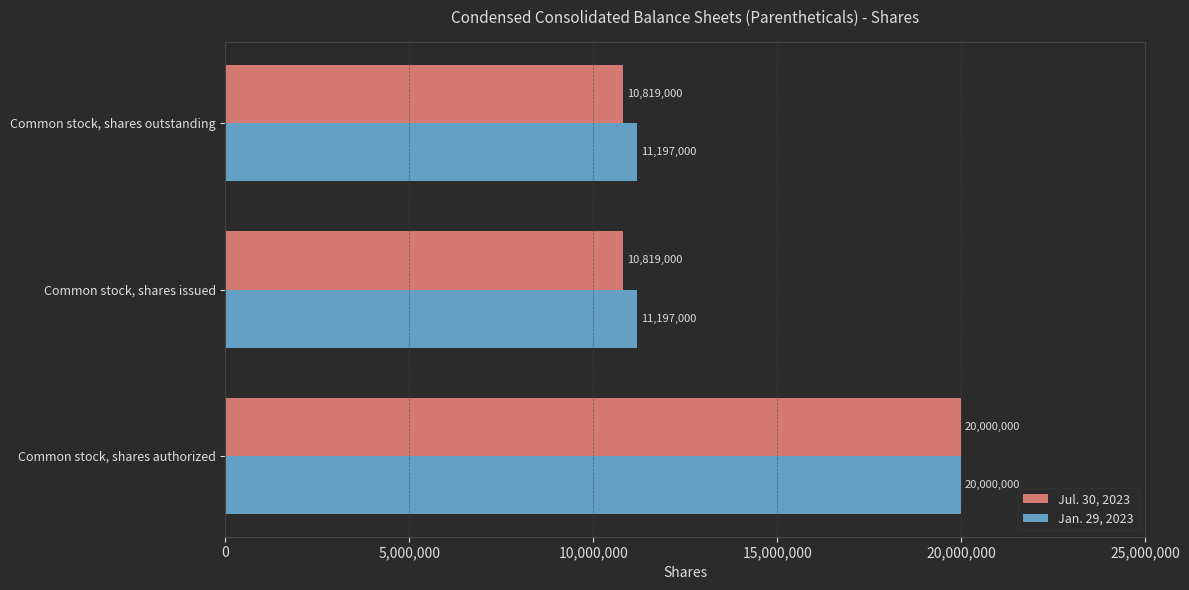

What is the sum of the Jul. 30, 2023 values at Common stock, shares issued and Common stock, shares outstanding?

21638000